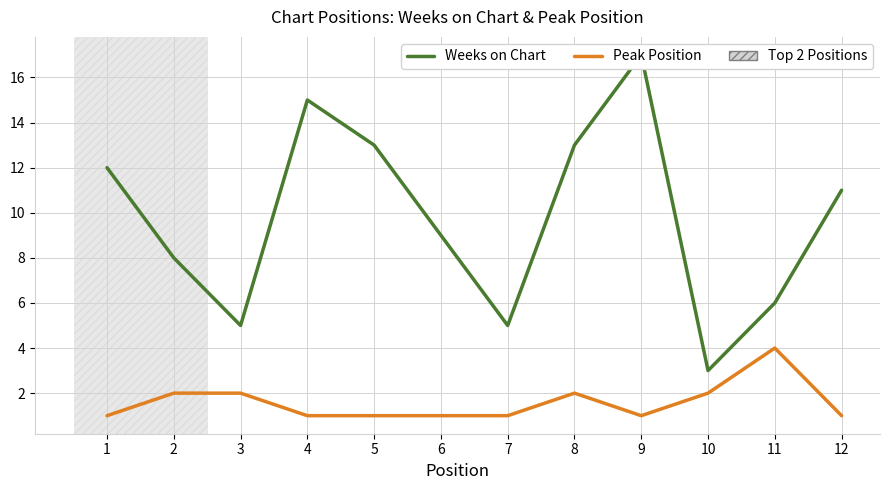

What is the spread (max minus min) of values at 11?

2